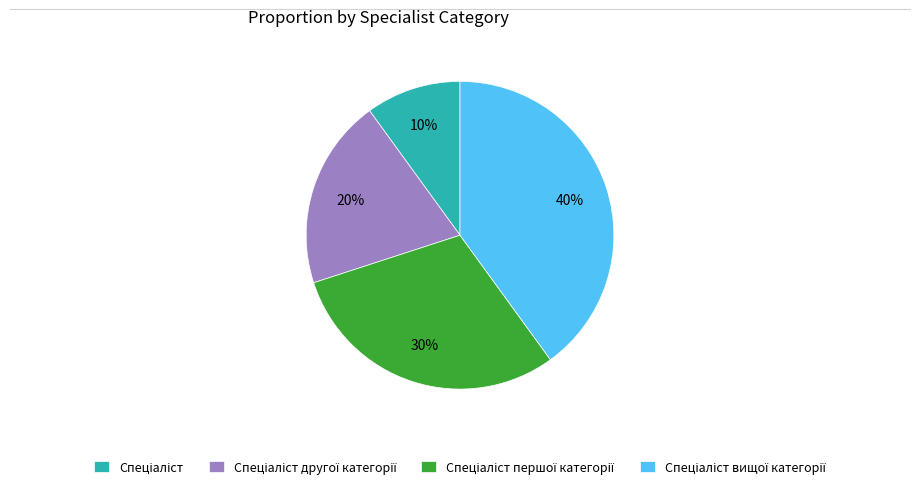

To the nearest percent, what is the average slice percentage?

25%